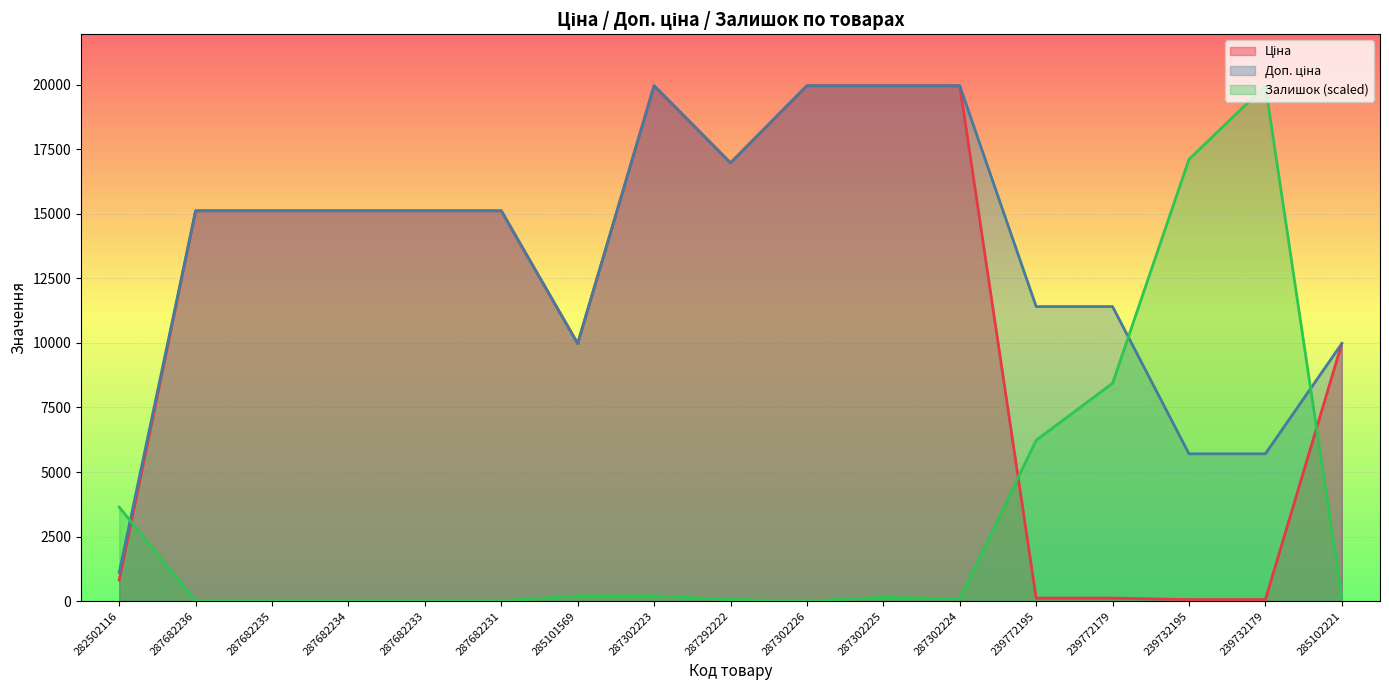

How many lines are shown in the chart?

3